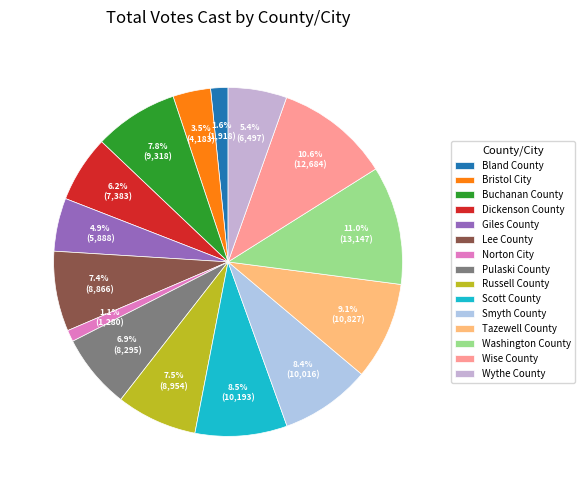

Is it true that Smyth County is 8% of the pie?

True